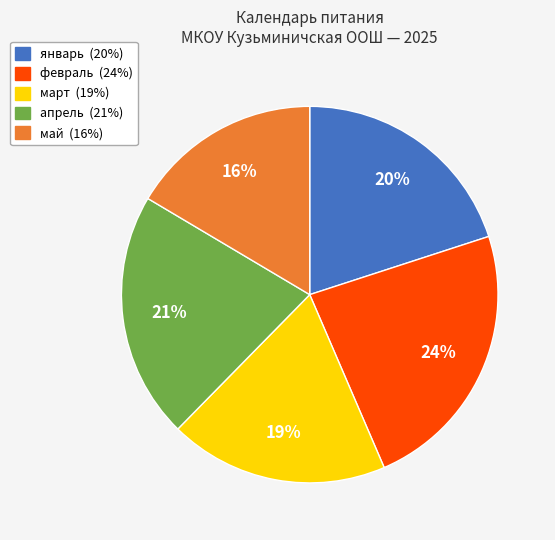

Is there a majority slice in this chart?

No